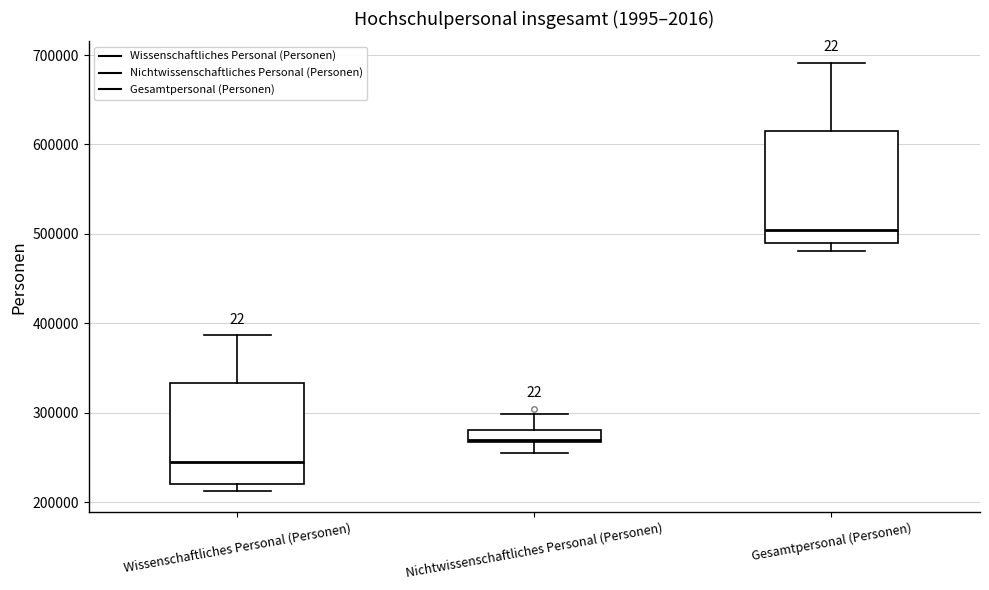

Which box has the highest median line?

Gesamtpersonal (Personen)